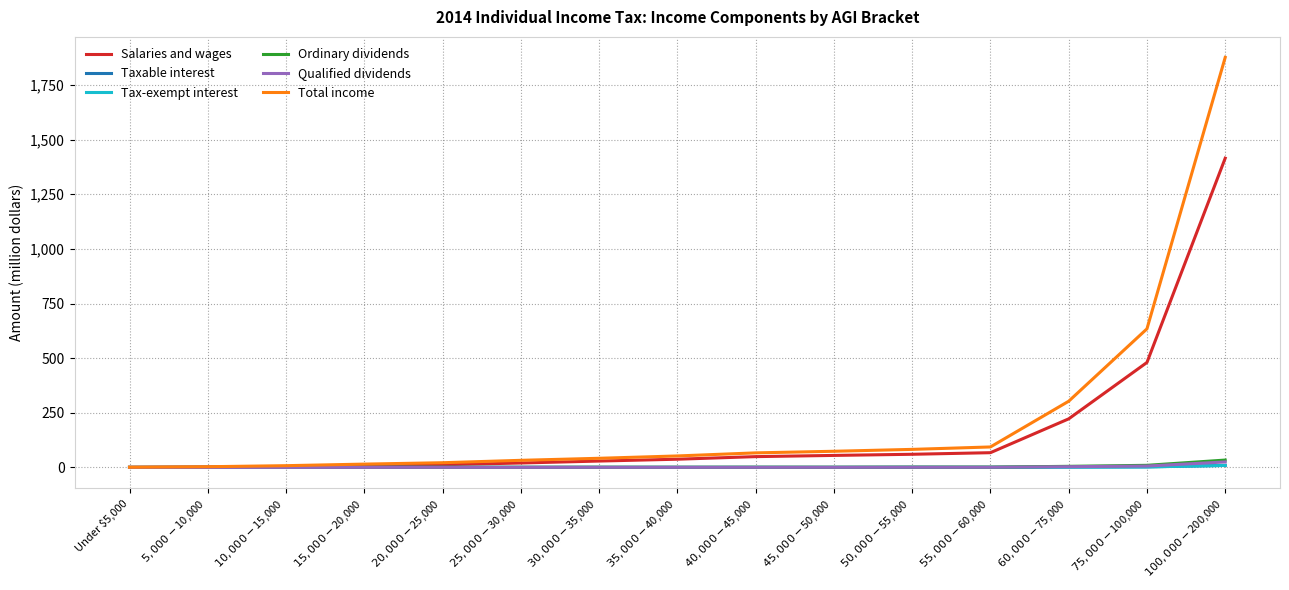

What is the highest value of the Total income series?

1876.1